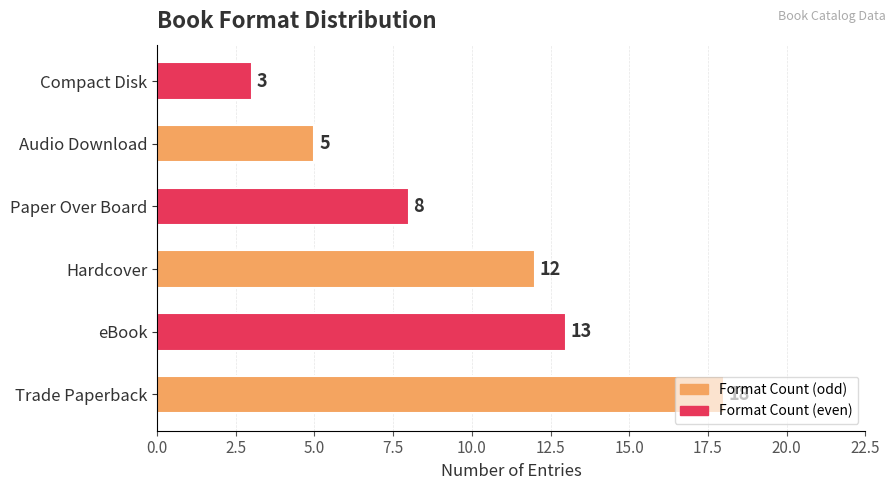

Is it true that the value at Trade Paperback is 18?

True